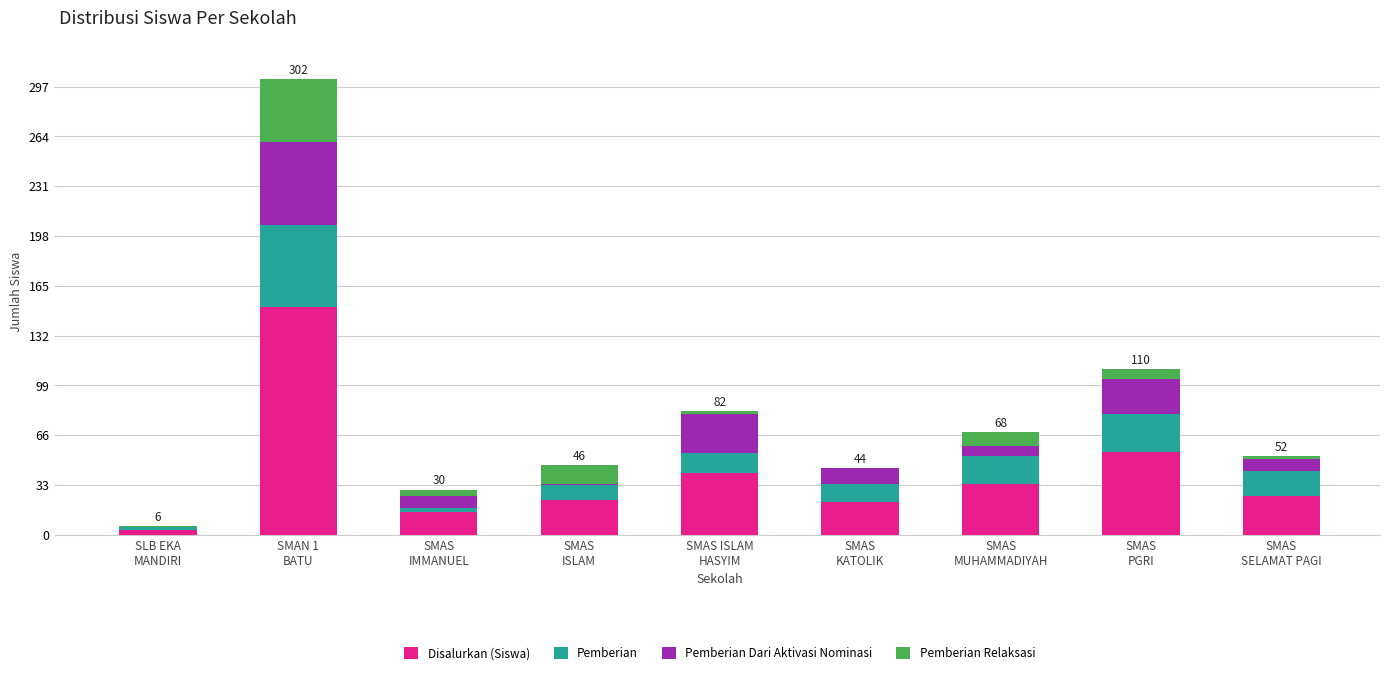

What are all the series names shown in the legend?

Disalurkan (Siswa), Pemberian, Pemberian Dari Aktivasi Nominasi, Pemberian Relaksasi